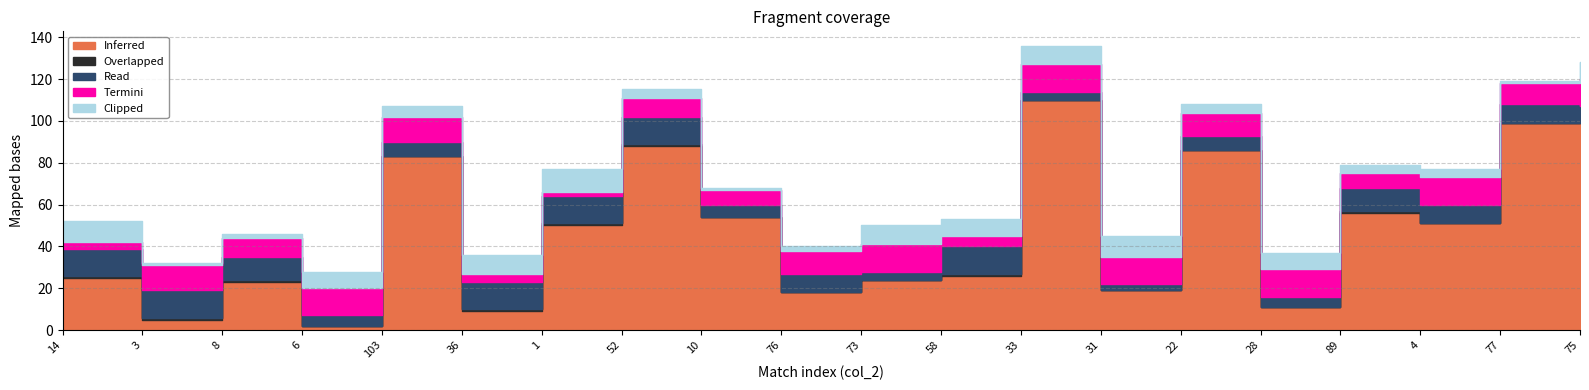

Reading right to left, what are all the values shown in this chart?

Inferred: 102	99	51	56	11	86	19	110	26	24	18	54	88	50	9	83	2	23	5	25
Overlapped: 0	0	0	1	0	0	0	0	1	0	0	0	1	1	1	0	0	1	1	1
Read: 5	9	9	11	5	7	3	4	13	4	9	6	13	13	13	7	5	11	13	13
Termini: 13	10	13	7	13	11	13	13	5	13	11	7	9	2	4	12	13	9	12	3
Clipped: 8	1	4	4	8	4	10	9	8	9	2	1	4	11	9	5	8	2	1	10